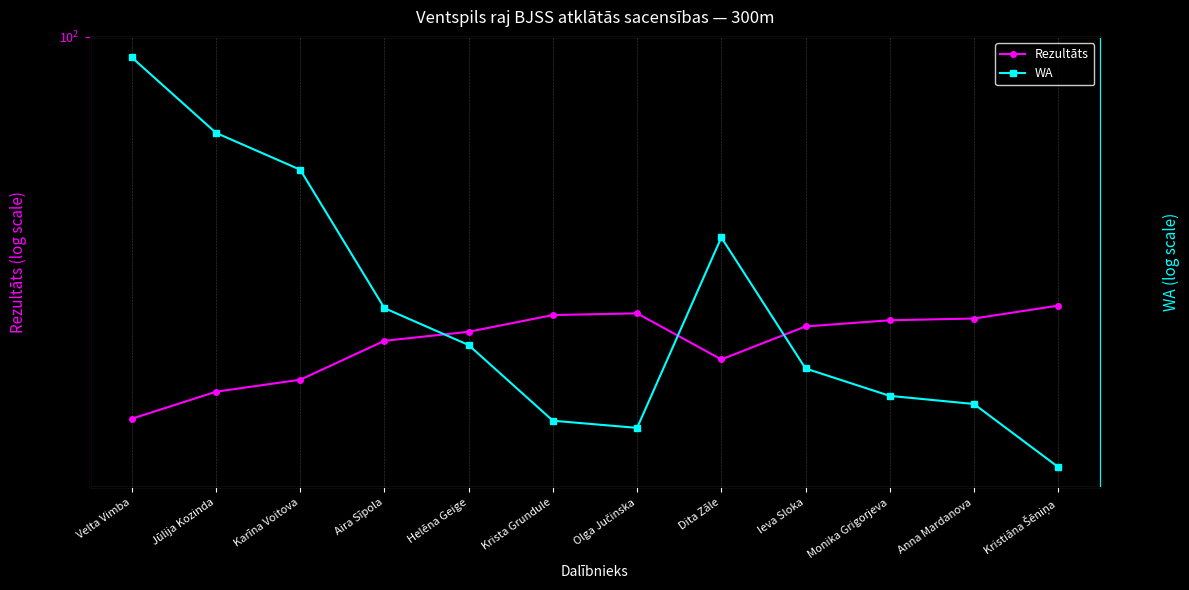

What is the value of the Rezultāts point at the 6th from the left?

56.8